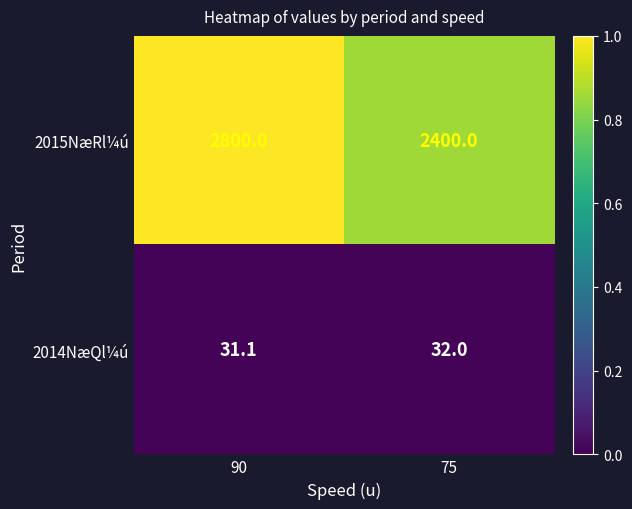

What value does the 2014NæQl¼ú series have at 90?

31.1